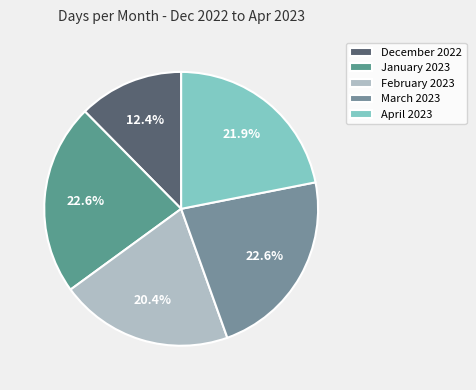

Combined, what portion of the pie is December 2022 and February 2023?

32.8%